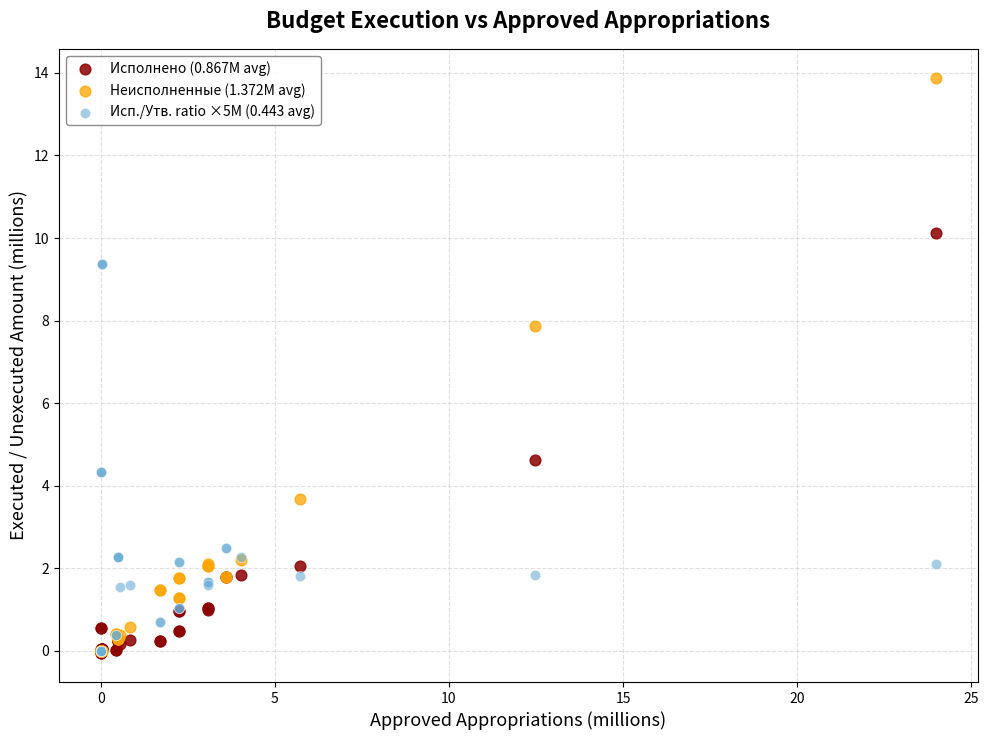

Across all series, what Y value is closest to 6?

4.6